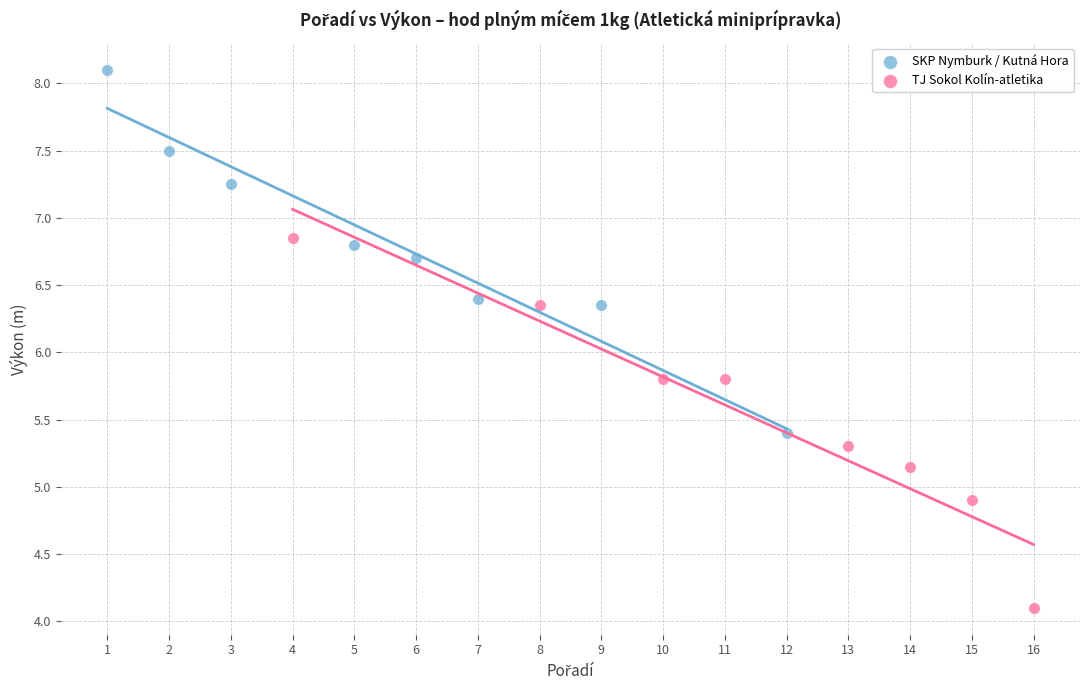

Which series contains the lowest Y value?

TJ Sokol Kolín-atletika